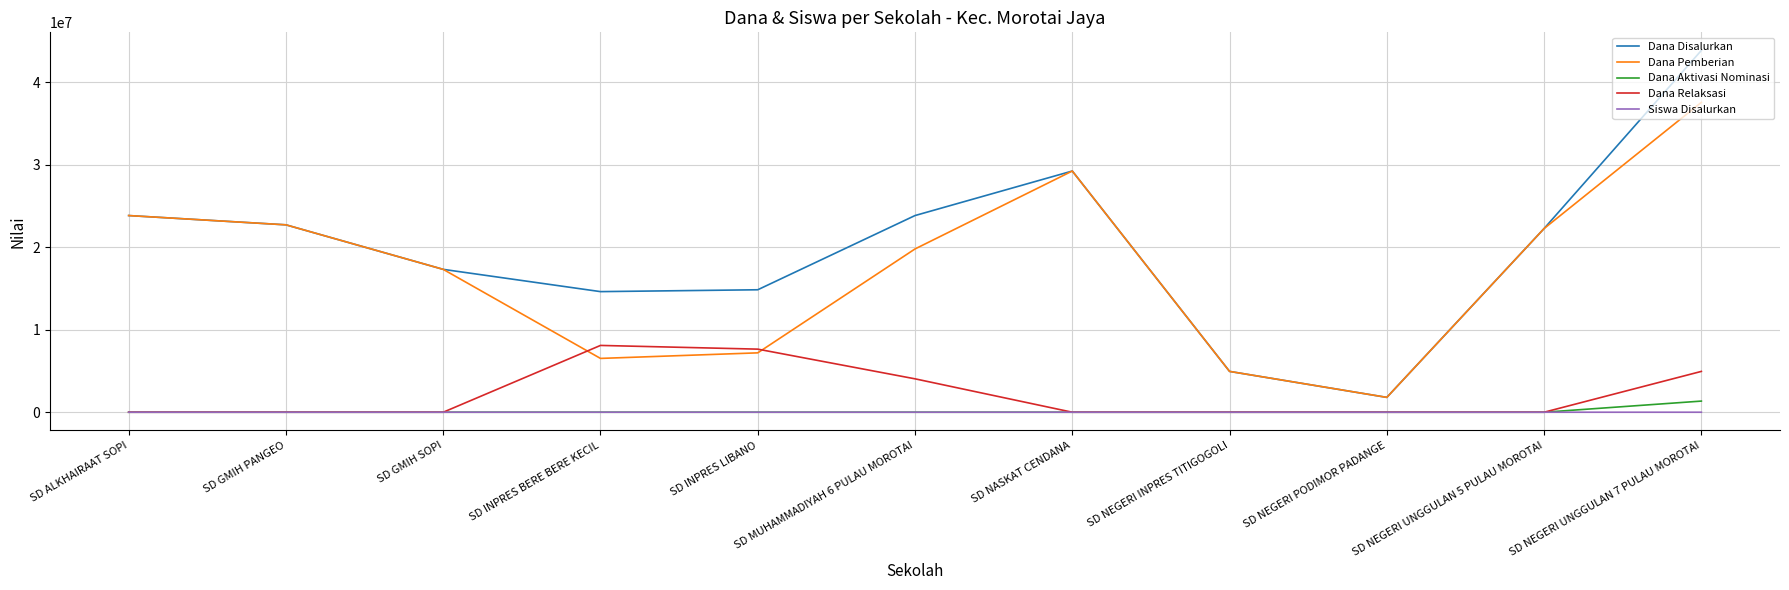

What value does the Dana Pemberian series have at SD MUHAMMADIYAH 6 PULAU MOROTAI, to the nearest 10?

19800000